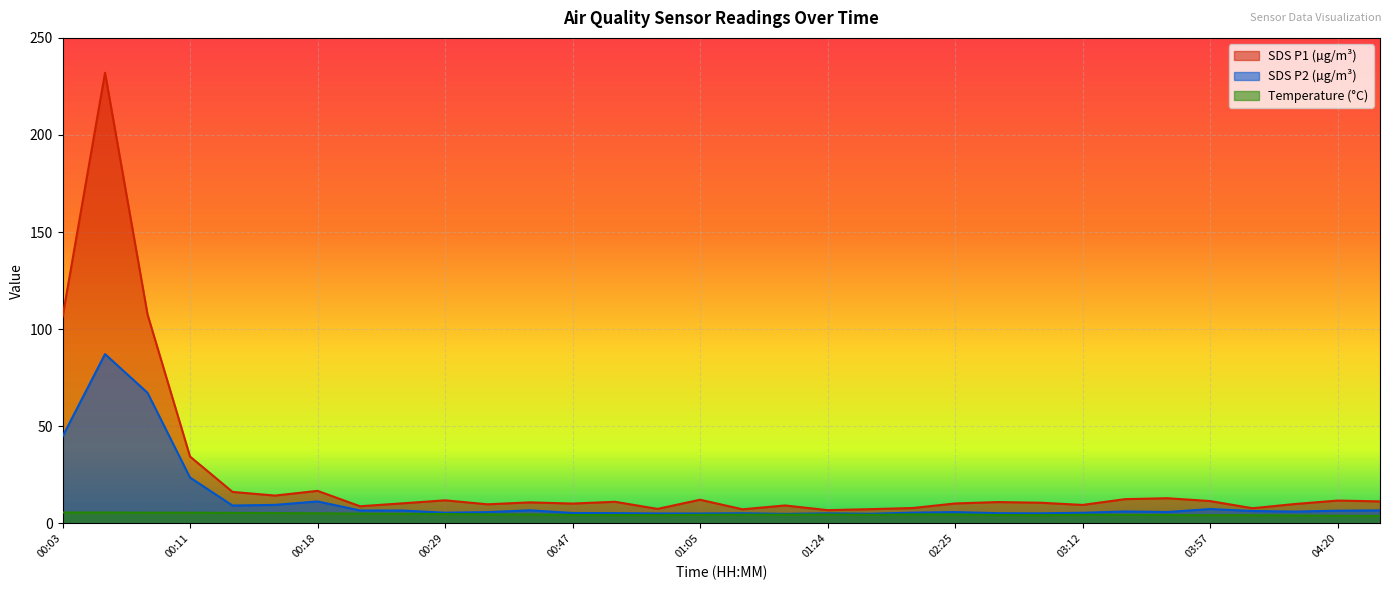

How many lines are shown in the chart?

3